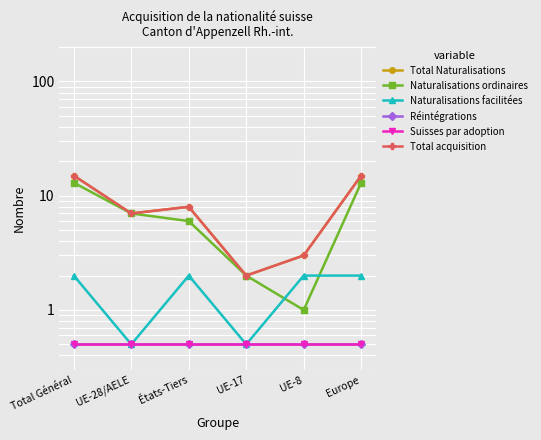

Reading right to left, extract all data points from this chart.

Total Naturalisations: 15.0	3.0	2.0	8.0	7.0	15.0
Naturalisations ordinaires: 13.0	1.0	2.0	6.0	7.0	13.0
Naturalisations facilitées: 2.0	2.0	0.5	2.0	0.5	2.0
Réintégrations: 0.5	0.5	0.5	0.5	0.5	0.5
Suisses par adoption: 0.5	0.5	0.5	0.5	0.5	0.5
Total acquisition: 15.0	3.0	2.0	8.0	7.0	15.0